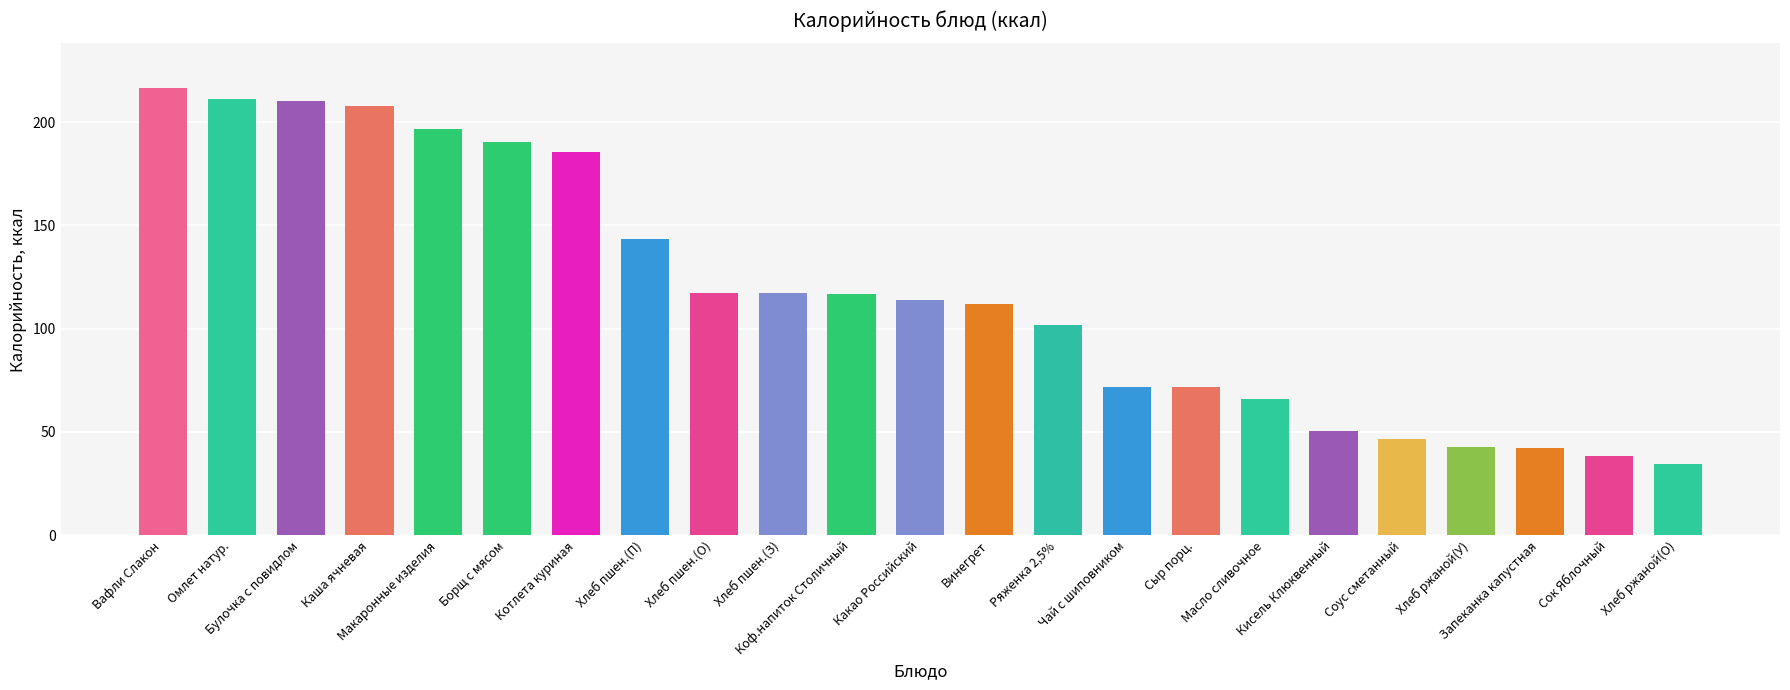

What is the value of the 3rd bar from the left?

210.1